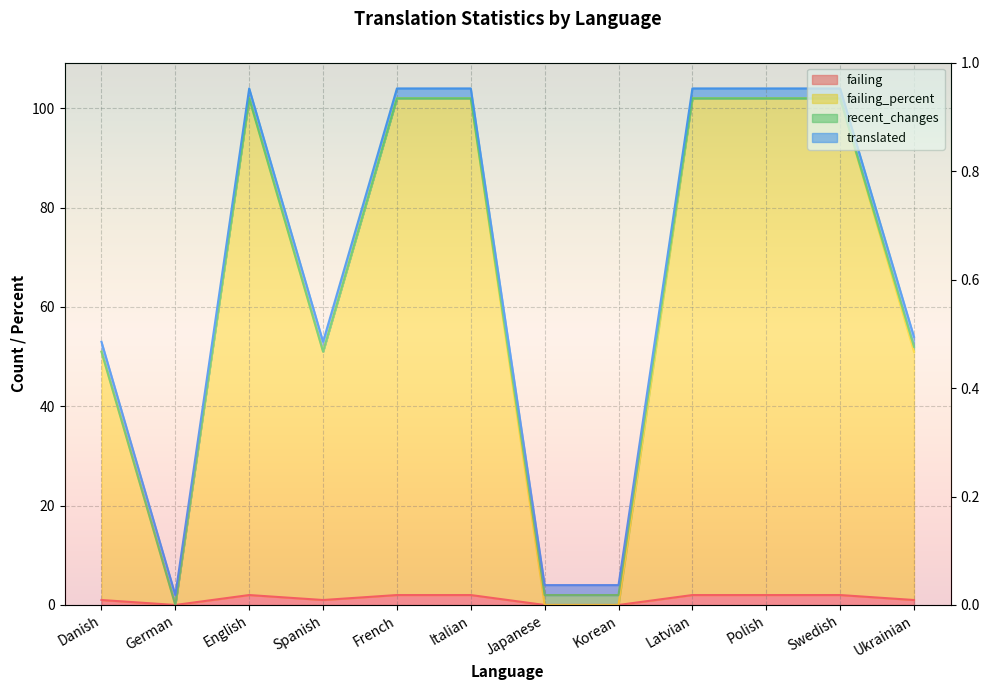

What is the difference between the maximum and second lowest values in the failing_percent series?

102